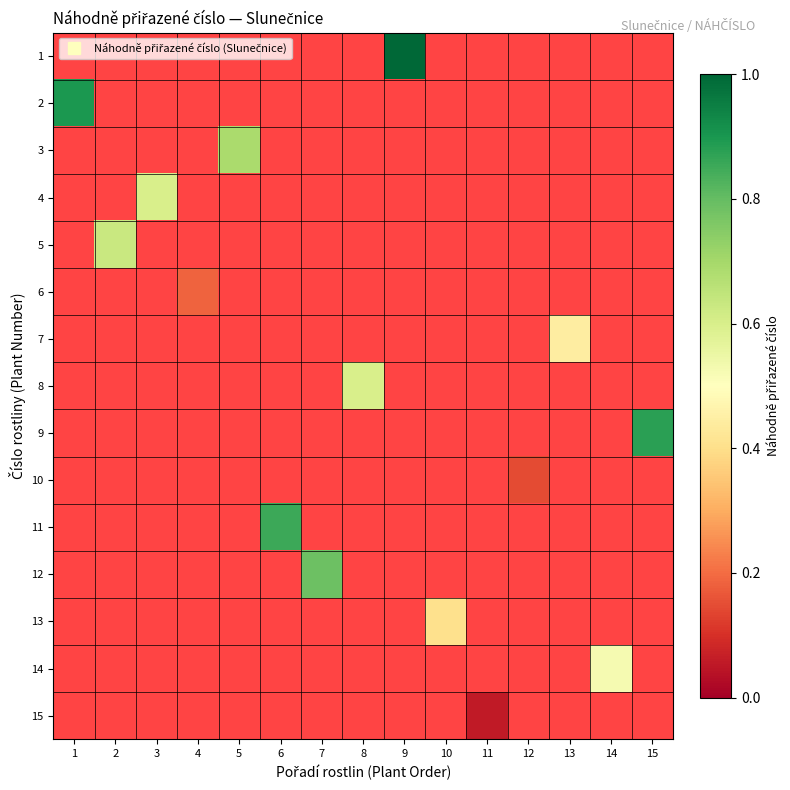

What is the maximum value shown in the chart?

1.0